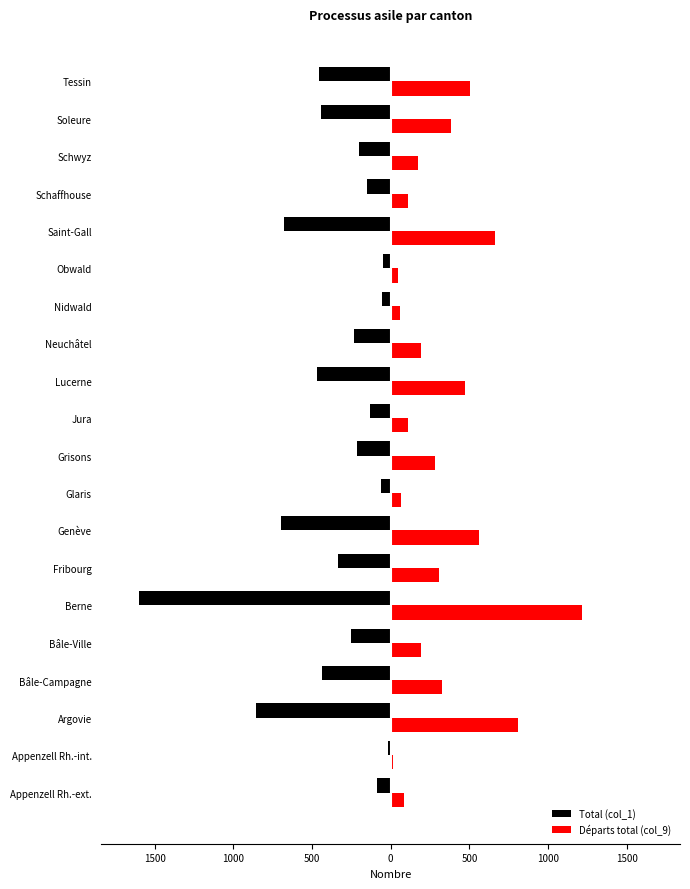

What are all the series names shown in the legend?

Total (col_1), Départs total (col_9)